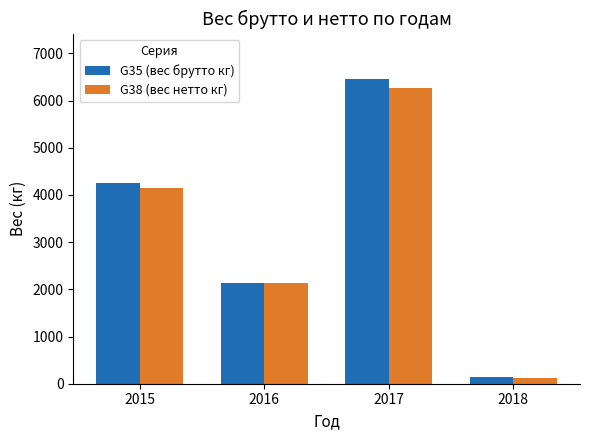

What is the difference between the highest and lowest values at 2015?

104.3